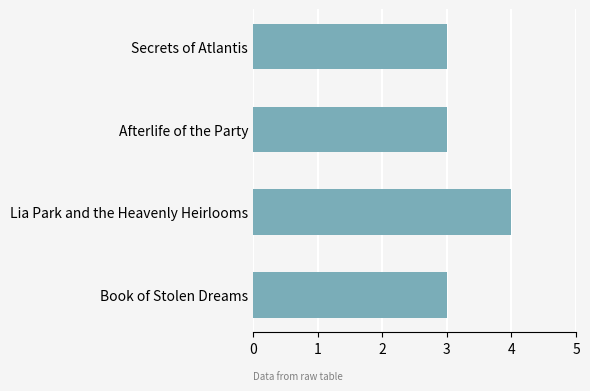

Does the chart contain stacked bars?

No